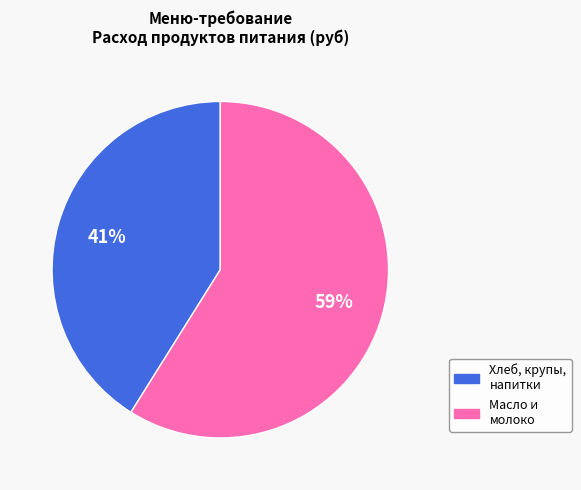

To the nearest percent, what is the difference between the largest and smallest slice percentages?

18%